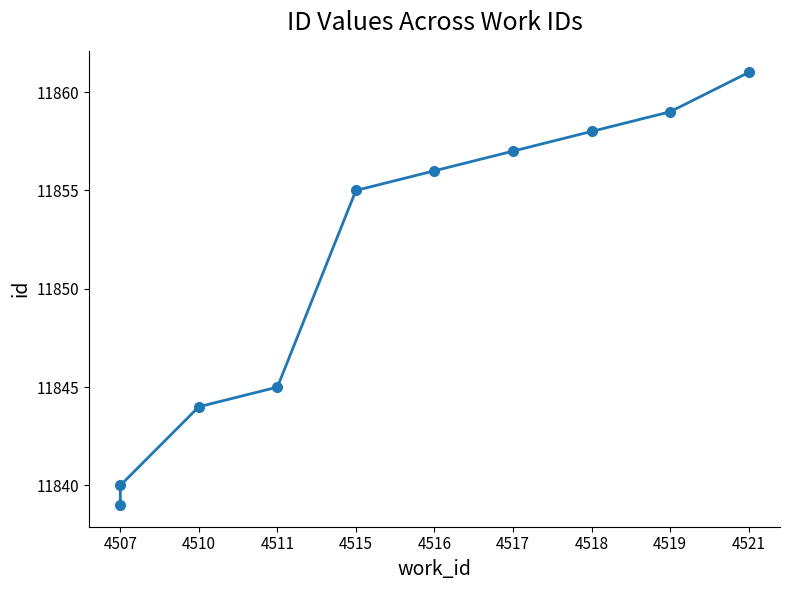

Approximately how many times larger is the value at 4516 compared to 4510?

1.0